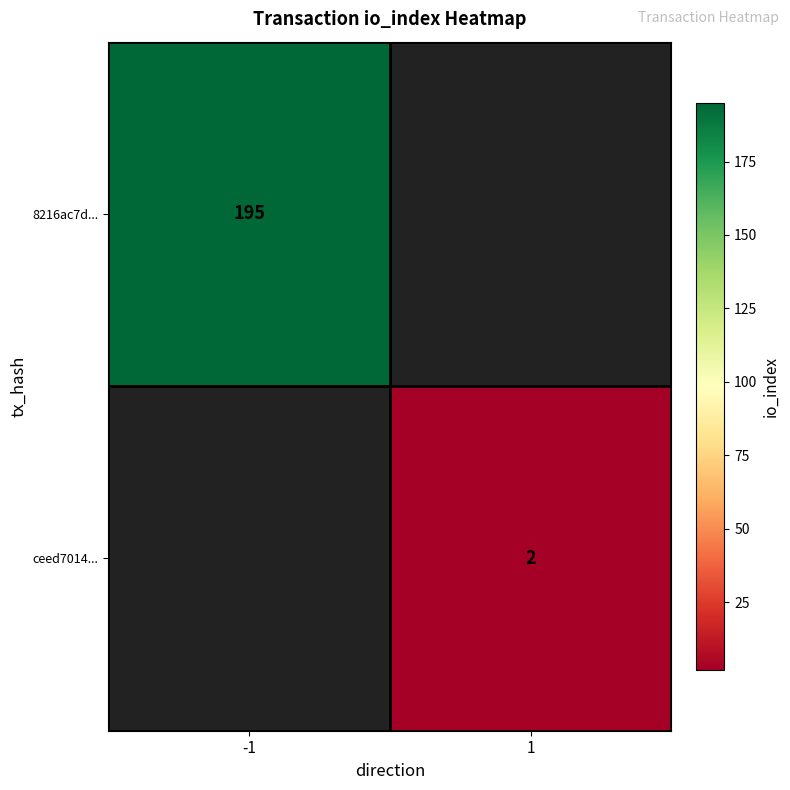

The value of ceed7014... at 1 is 3. True or false?

False